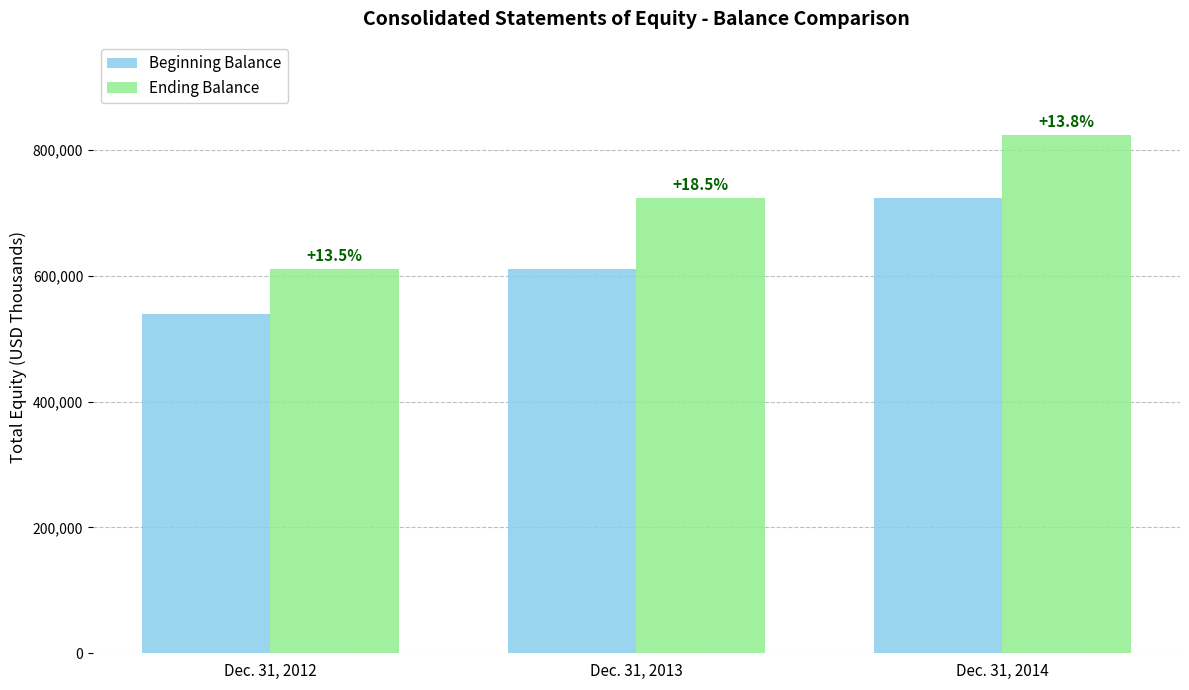

Where does the Beginning Balance series first go above 611445?

Dec. 31, 2014